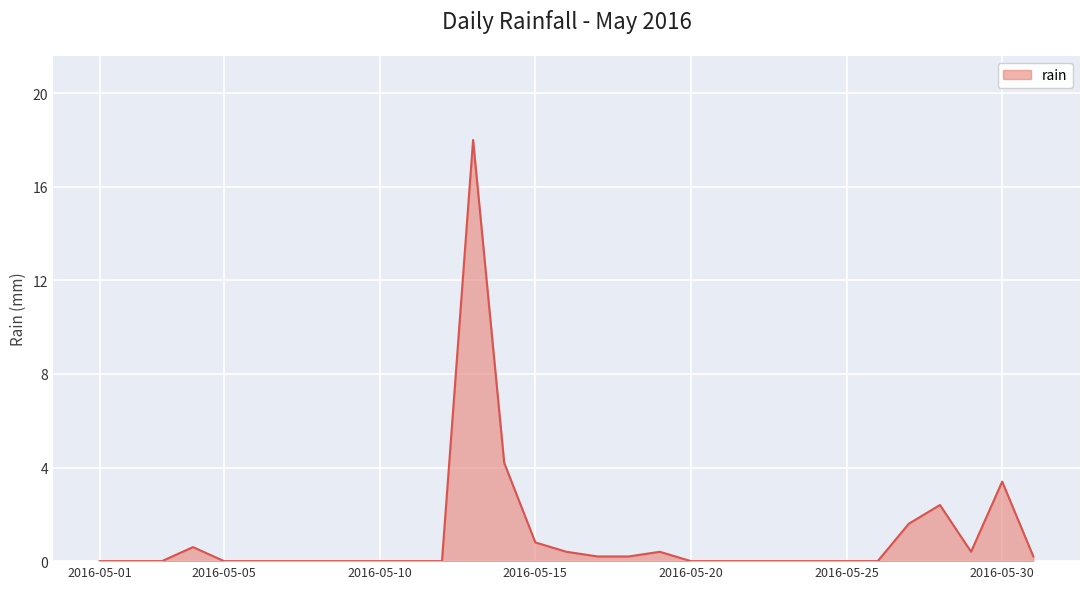

True or false: the data has more than 1 interior local peaks.

True